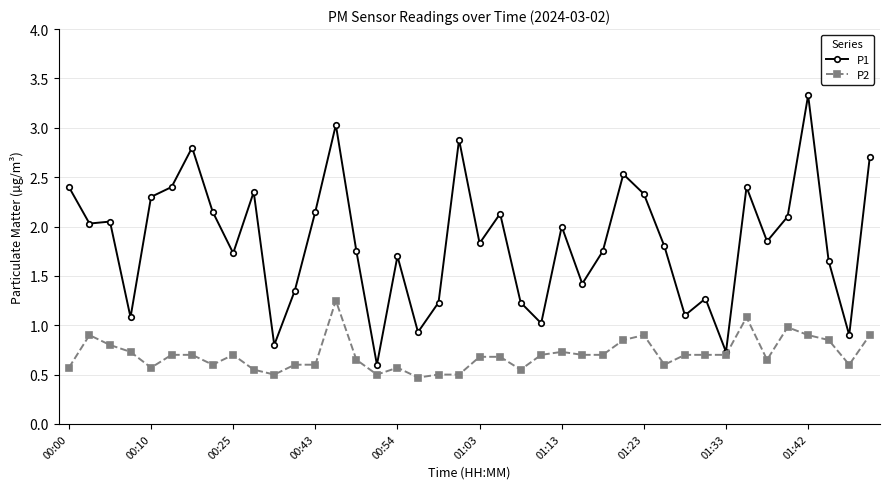

What is the maximum value shown in the chart?

3.3